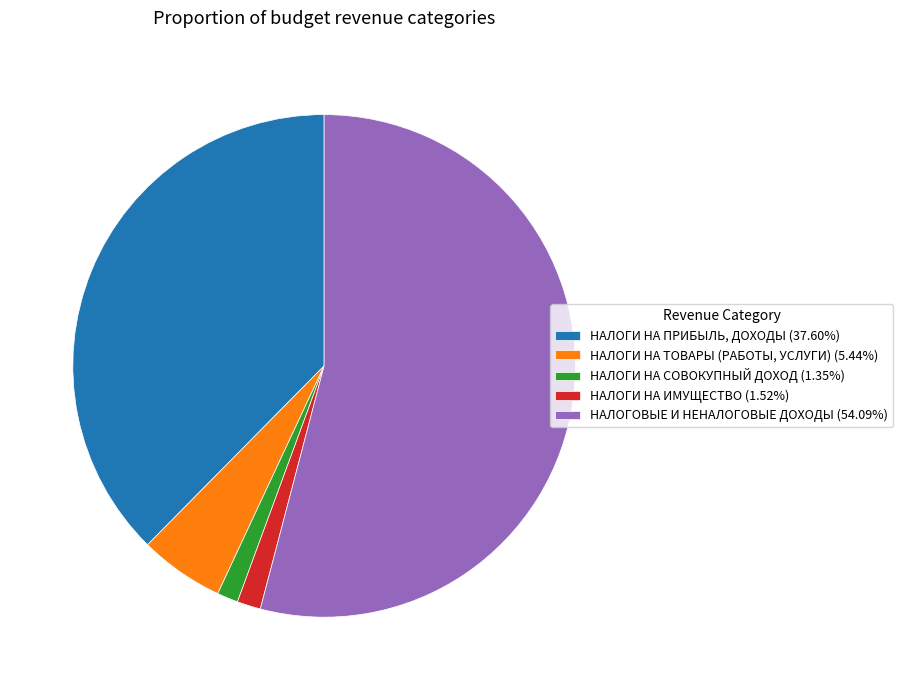

What is the largest slice in the pie chart?

НАЛОГОВЫЕ И НЕНАЛОГОВЫЕ ДОХОДЫ